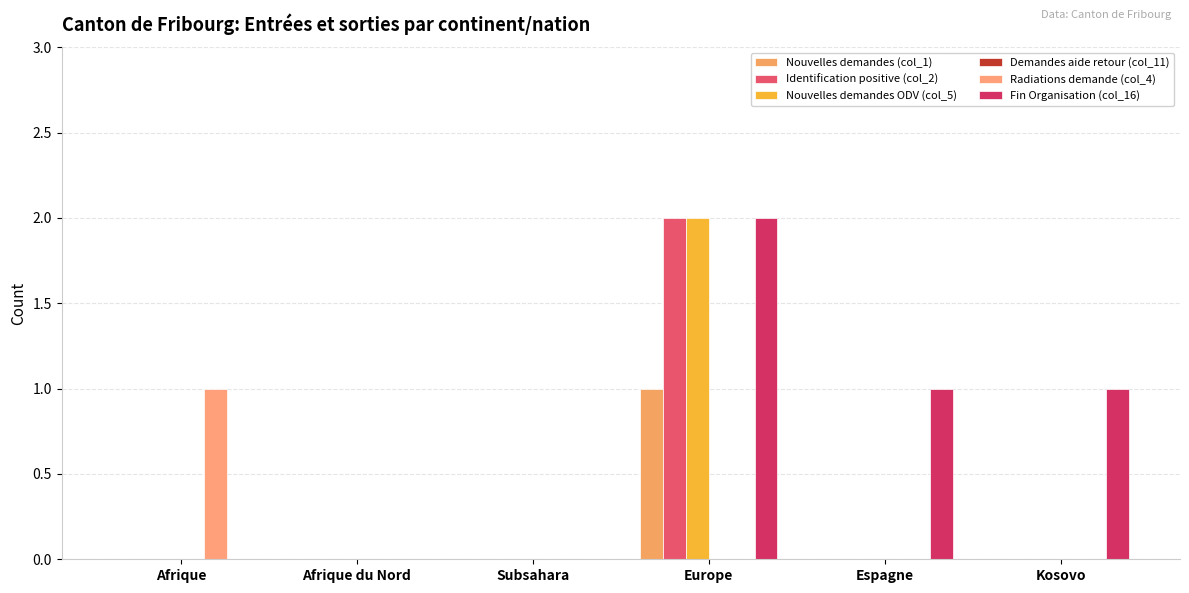

Which series has the largest total across all categories?

Fin Organisation (col_16)